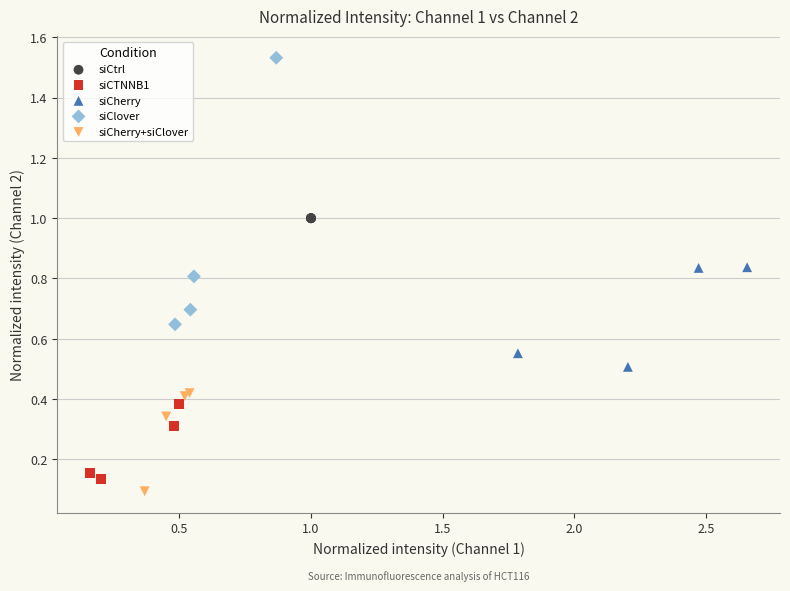

Which series reaches the maximum Y coordinate?

siClover